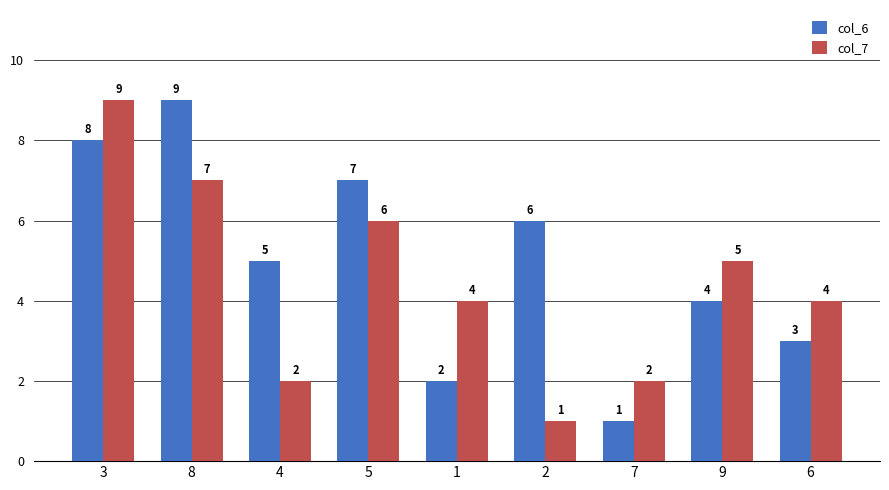

What are all the series names shown in the legend?

col_6, col_7